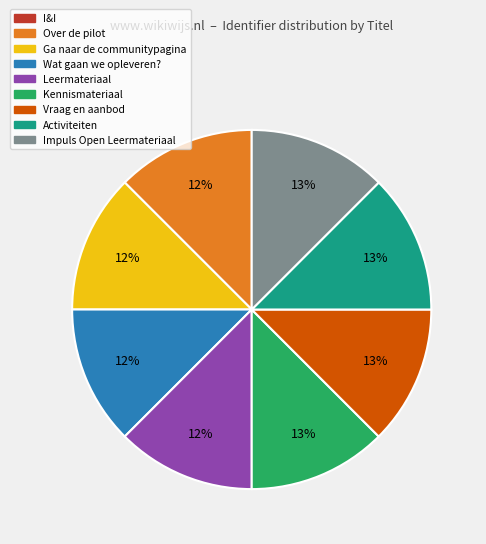

Combined, do Leermateriaal and Impuls Open Leermateriaal account for over 50%?

No